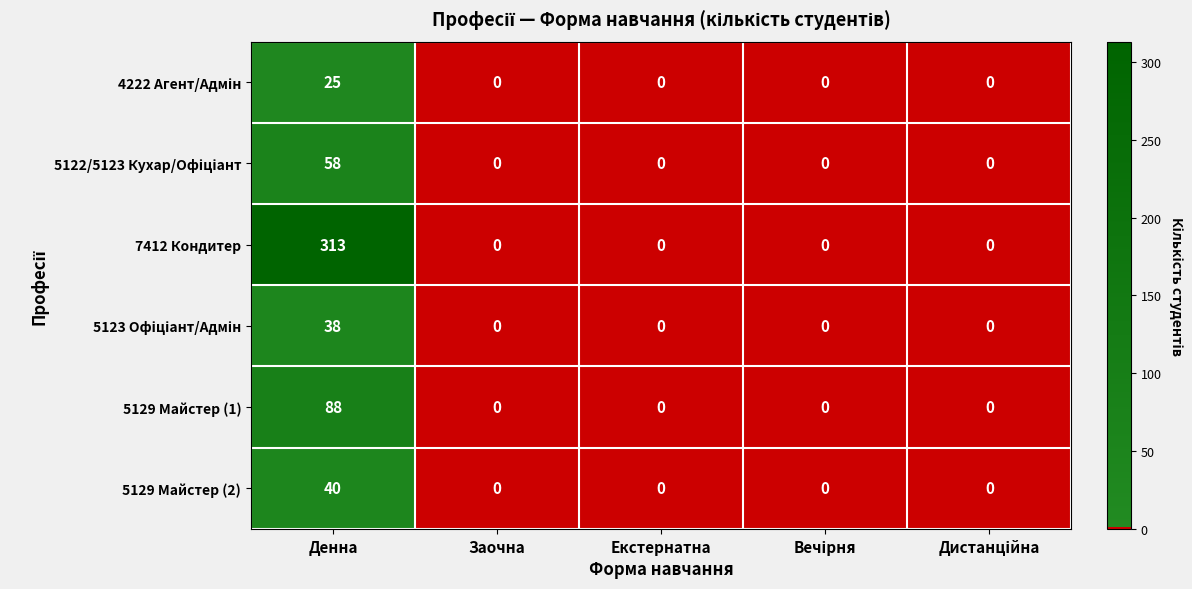

Which series has the widest spread of values?

7412 Кондитер